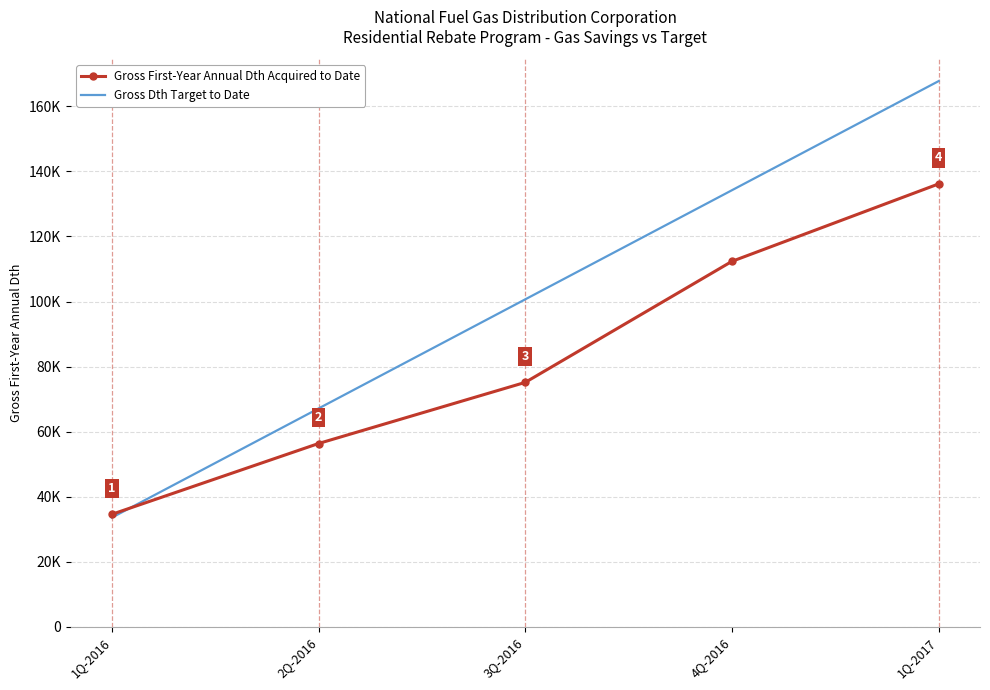

Which label corresponds to the largest value in the chart?

1Q-2017